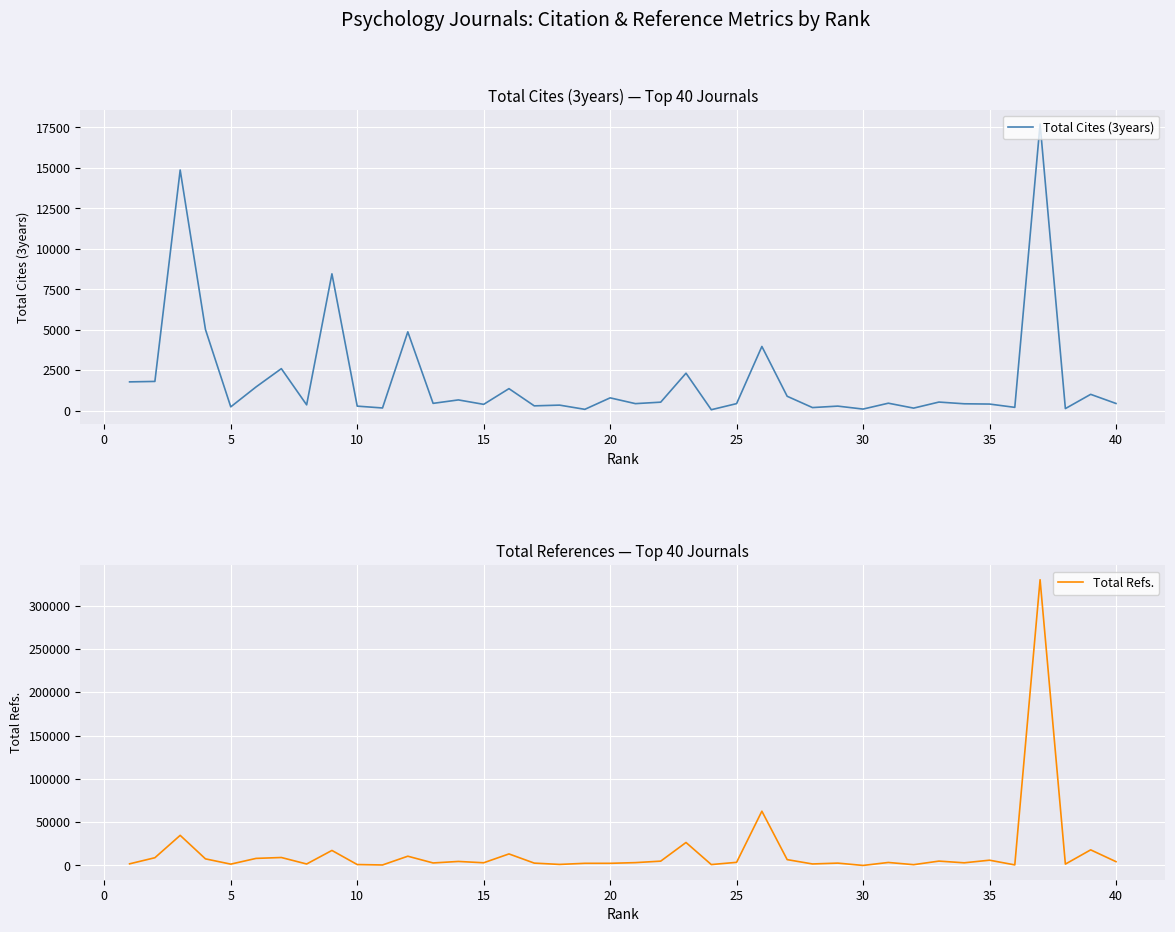

What is the highest value of the Total Refs. series?

329882